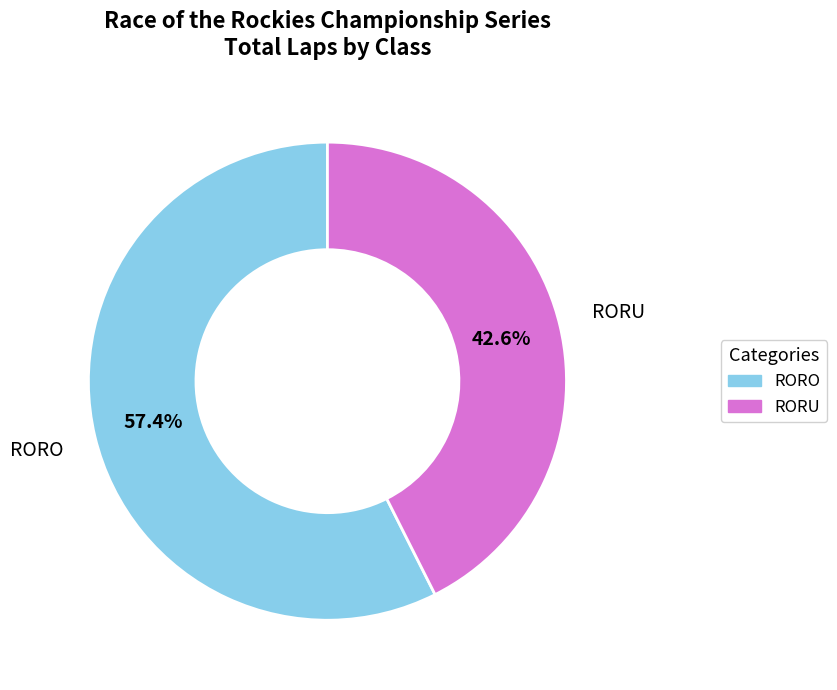

How much of the chart is everything except RORO?

42.6%